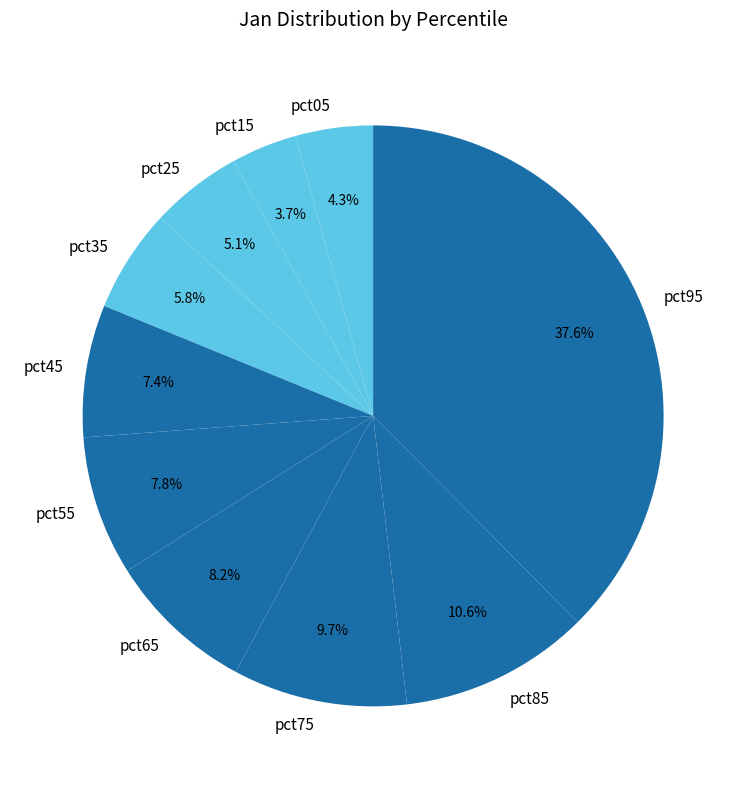

Which category has the smallest portion of the pie?

pct15